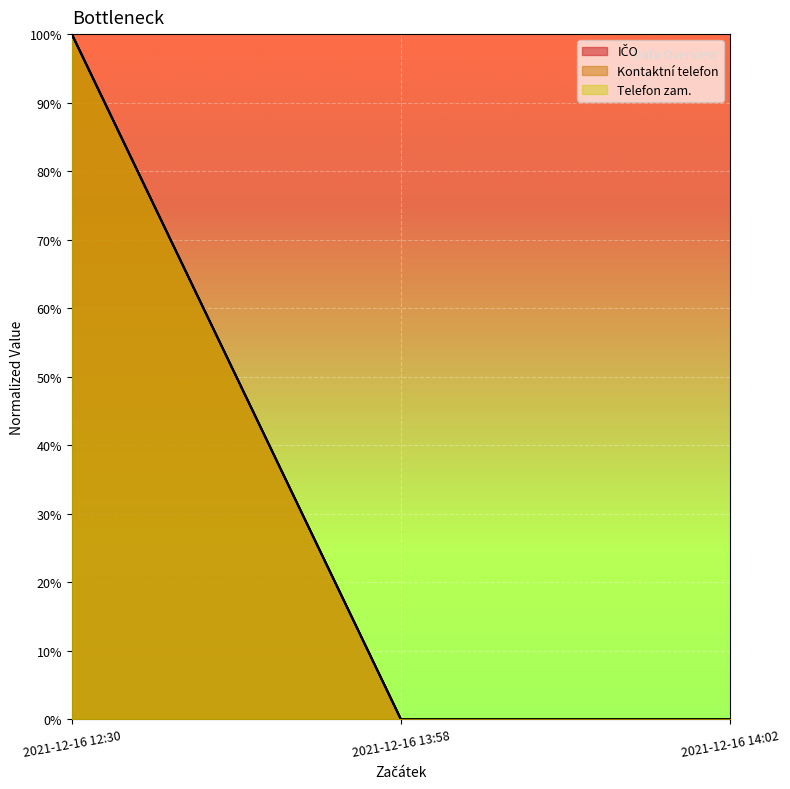

At 2021-12-16 14:02, list the series in order from smallest to largest.

IČO, Kontaktní telefon, Telefon zam.